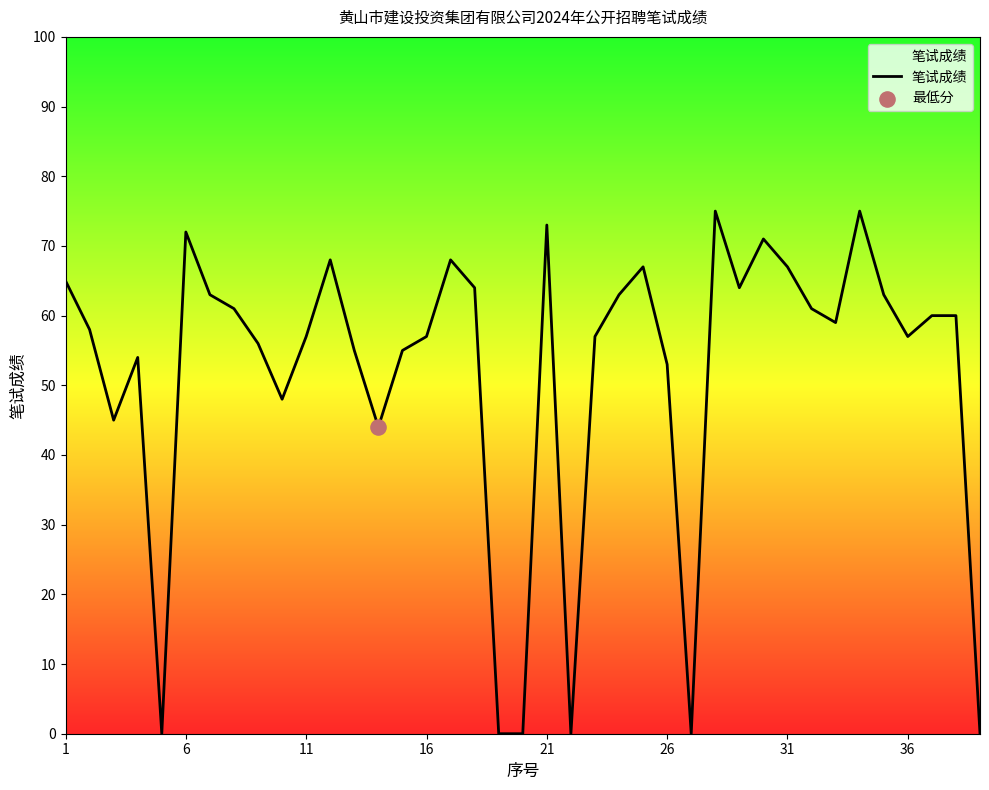

What is the maximum value shown in the chart?

75